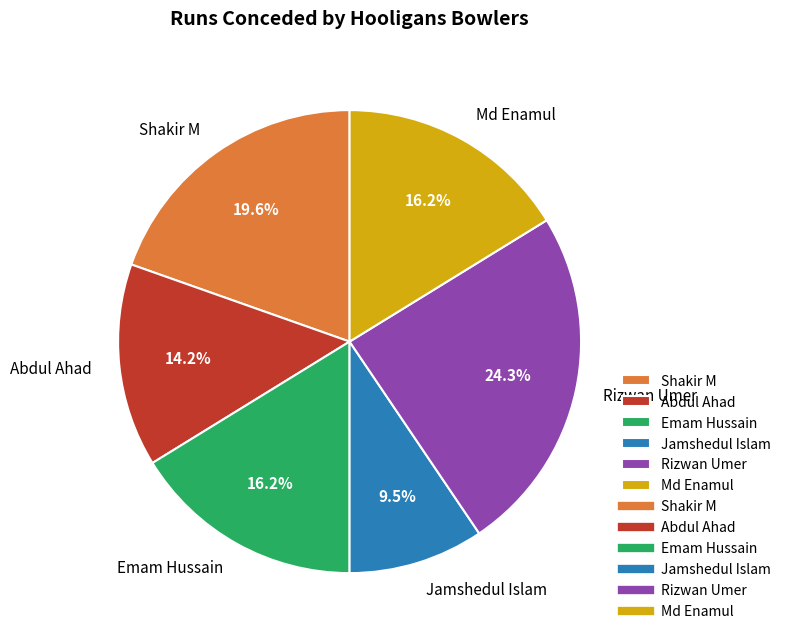

Combined, what portion of the pie is Rizwan Umer and Abdul Ahad?

38.5%